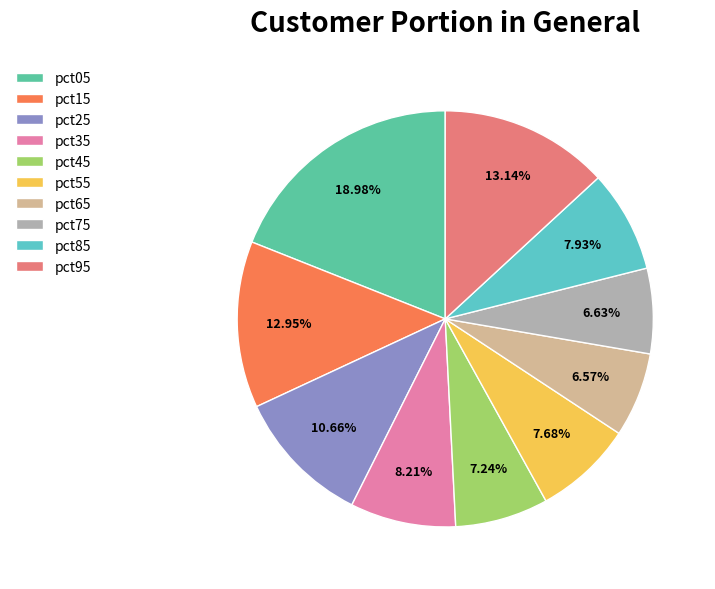

What is the total percentage of pct25 and pct55?

18.3%